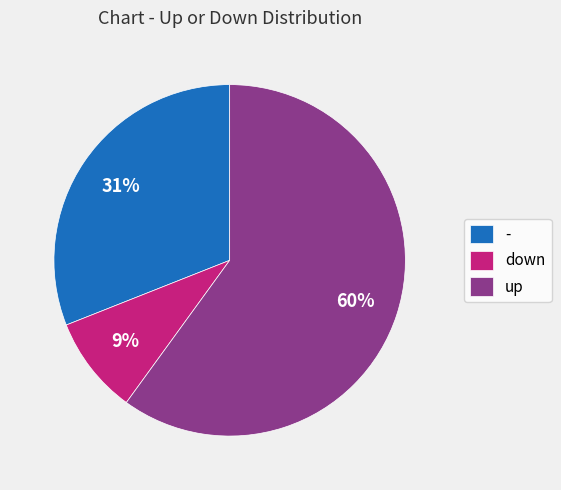

Approximately how many times larger is the value at up compared to down?

6.7